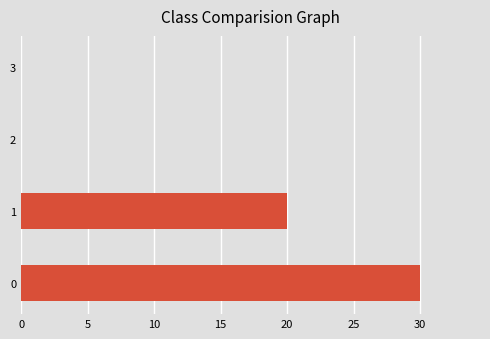

What is the sum of all values?

50